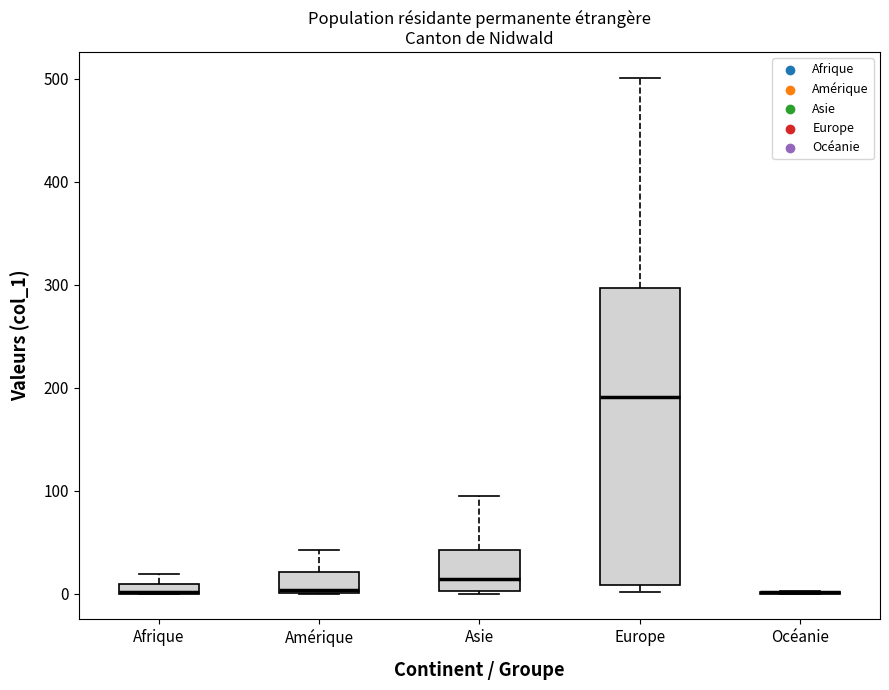

Which box is the tallest, from its lower edge to its upper edge?

Europe